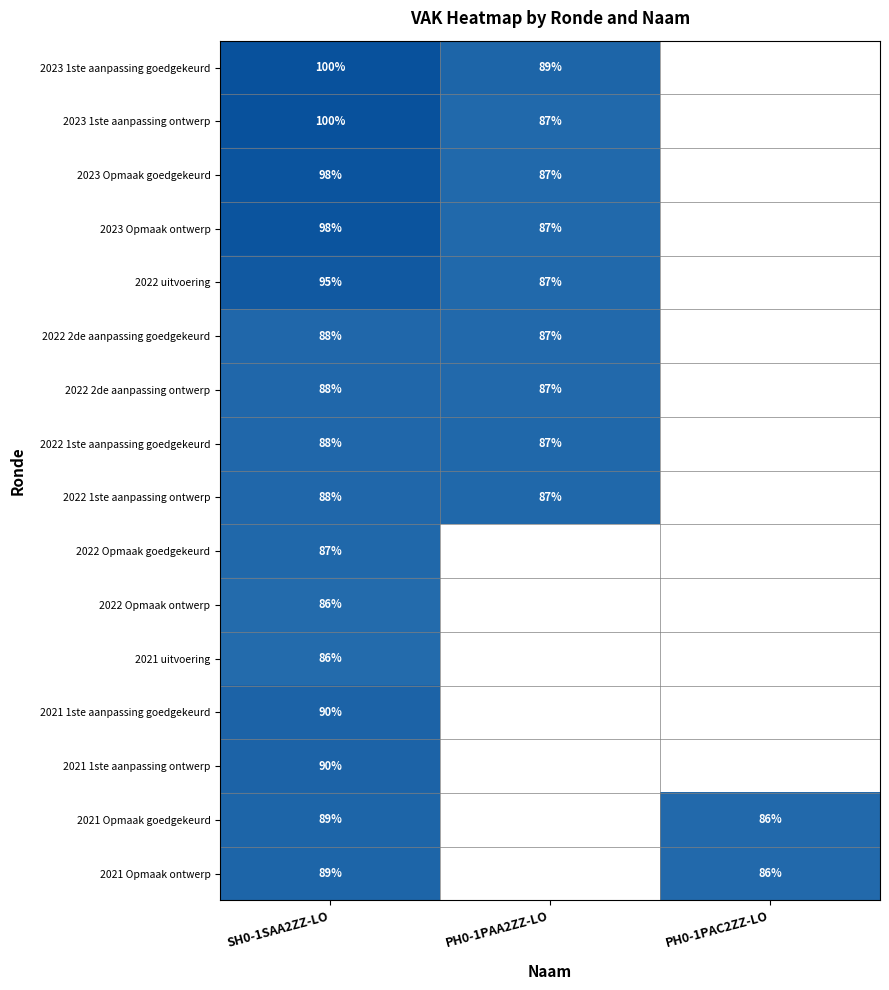

Is the value of 2022 2de aanpassing ontwerp at PH0-1PAA2ZZ-LO greater than the value of 2023 Opmaak ontwerp at SH0-1SAA2ZZ-LO?

No